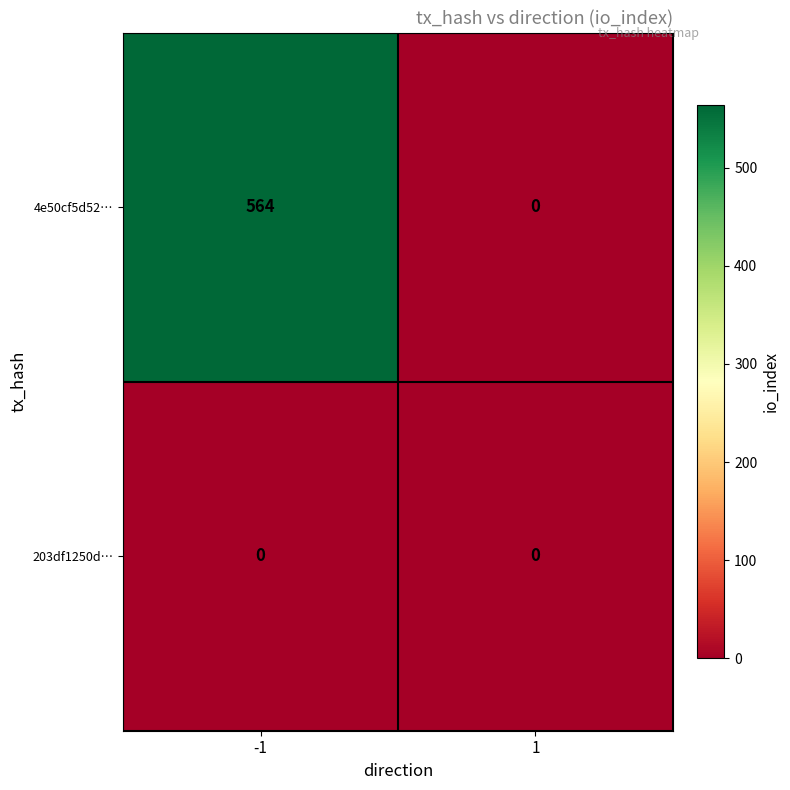

List the series in order of their overall mean, highest first.

4e50cf5d52…, 203df1250d…